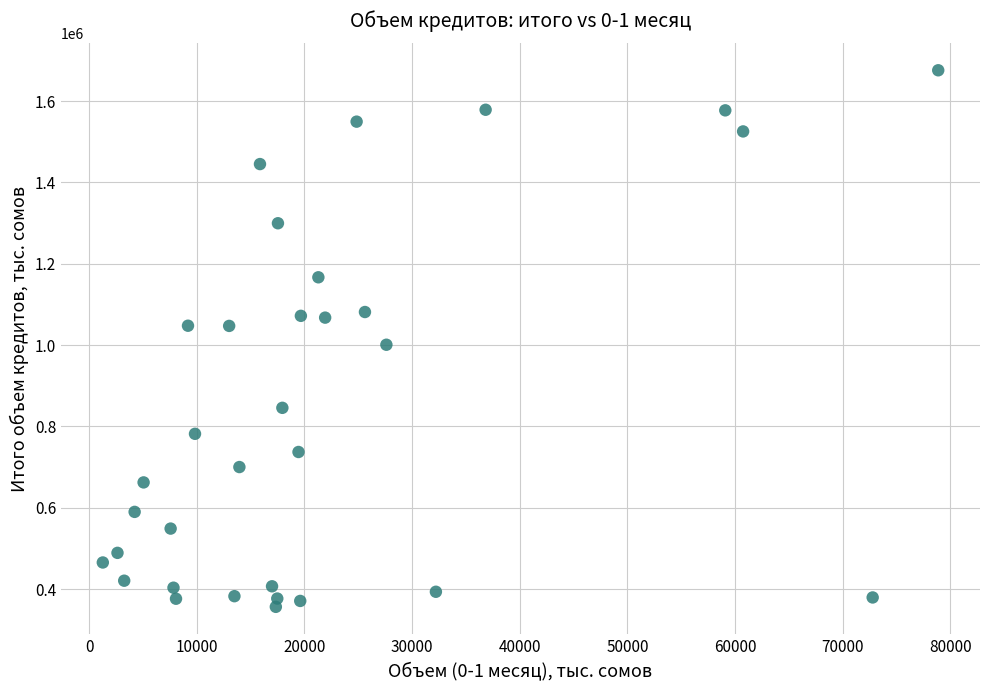

What is the range of Y values (max minus min)?

1318924.5